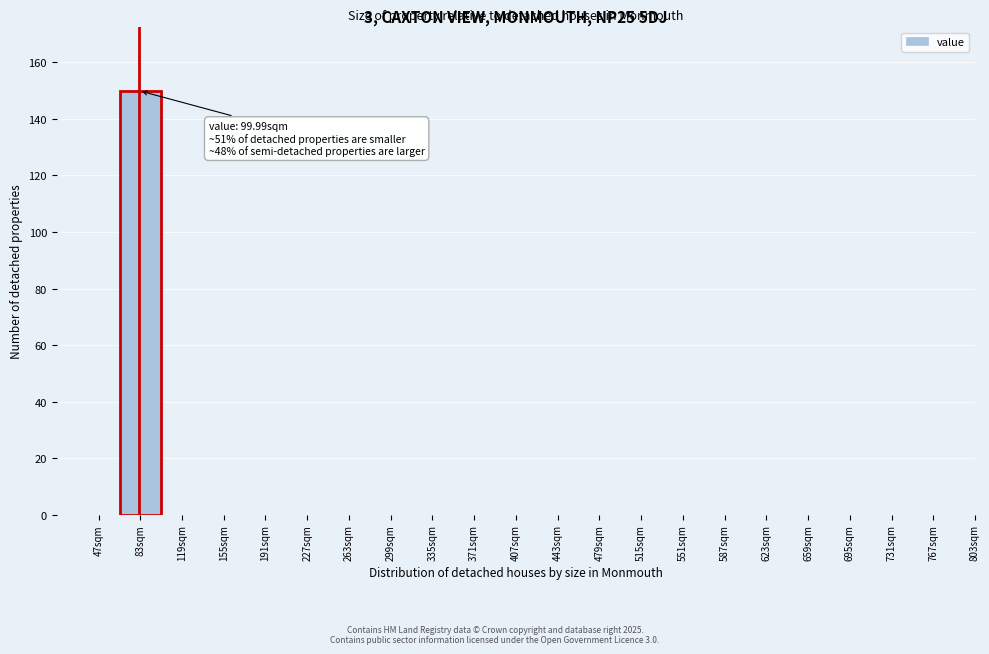

Reading left to right, transcribe all the data shown in this chart.

47sqm=0	83sqm=150	119sqm=0	155sqm=0	191sqm=0	227sqm=0	263sqm=0	299sqm=0	335sqm=0	371sqm=0	407sqm=0	443sqm=0	479sqm=0	515sqm=0	551sqm=0	587sqm=0	623sqm=0	659sqm=0	695sqm=0	731sqm=0	767sqm=0	803sqm=0